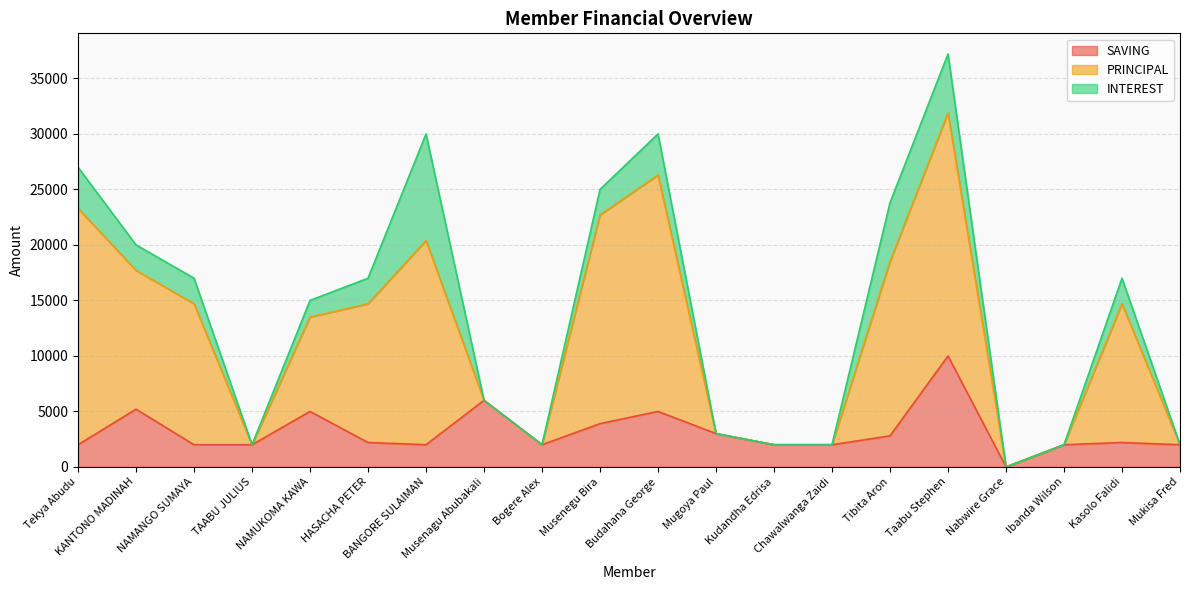

True or false: PRINCIPAL and SAVING intersect in this chart.

False